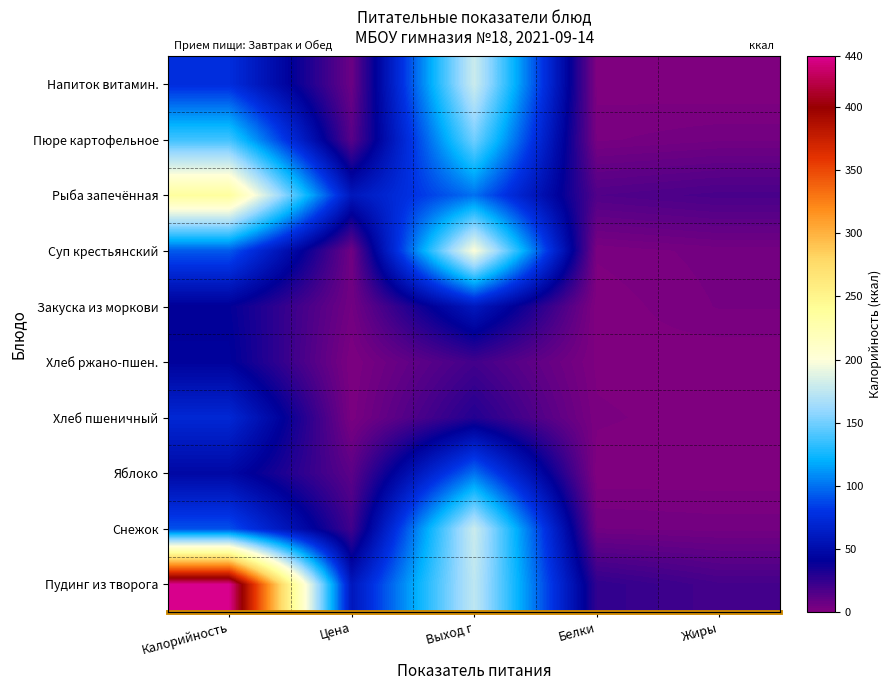

At Белки, list the series in order from largest to smallest.

Пудинг из творога, Рыба запечённая, Снежок, Пюре картофельное, Хлеб пшеничный, Суп крестьянский, Хлеб ржано-пшен., Напиток витамин., Закуска из моркови, Яблоко